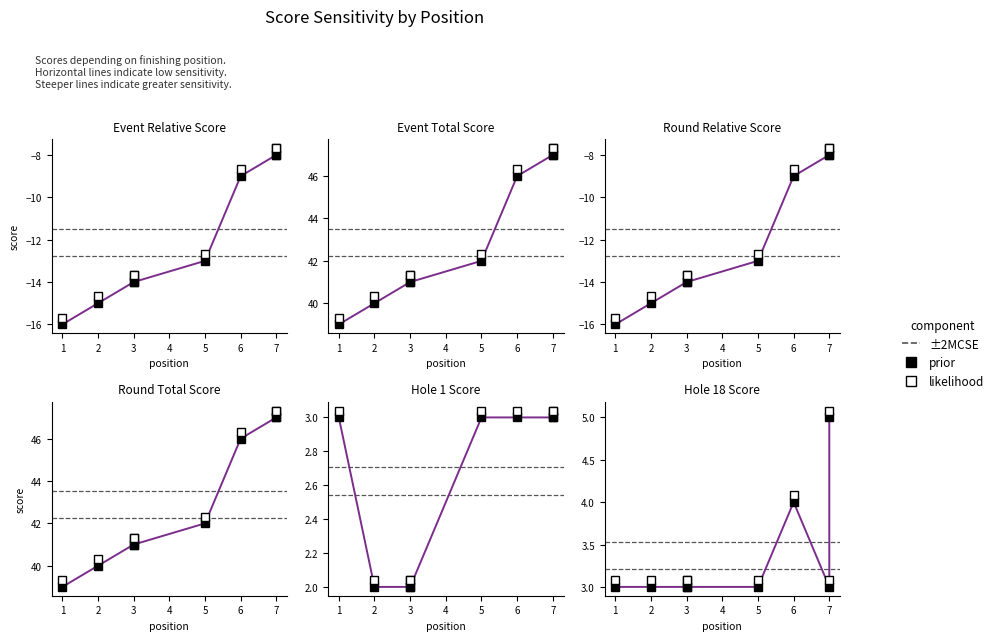

Read the prior value at 2.

3.0